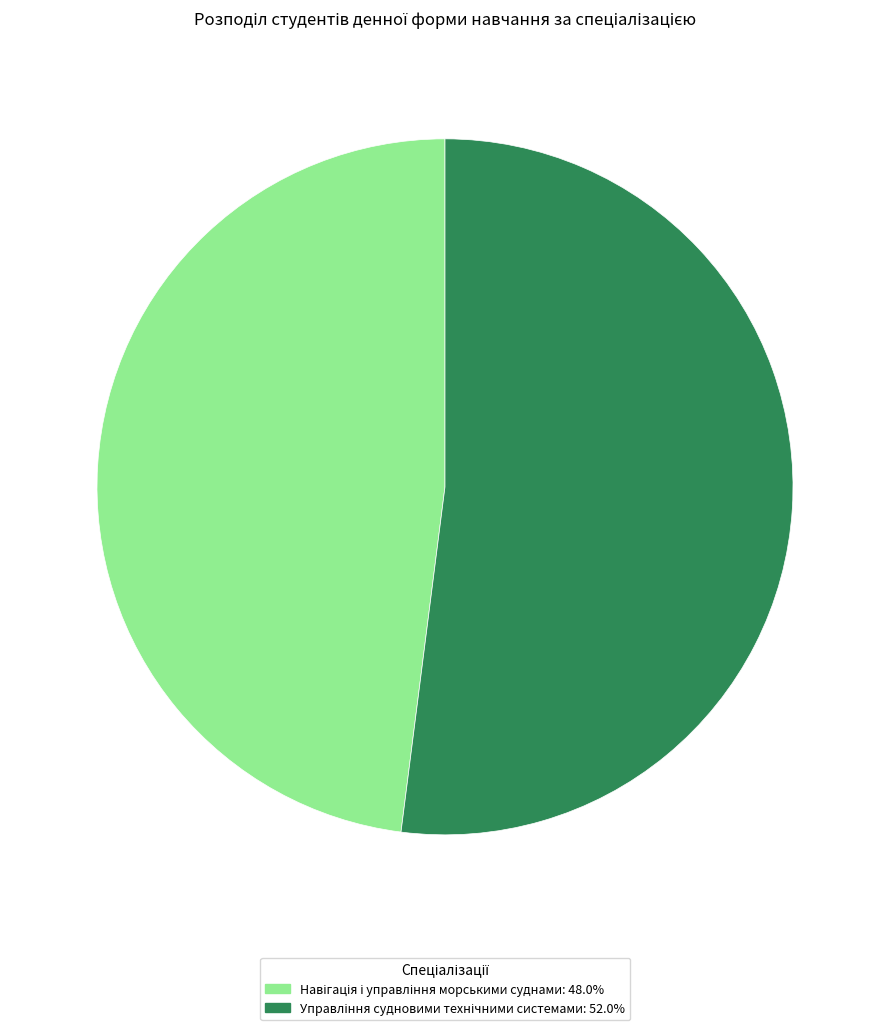

Is there a majority slice in this chart?

Yes